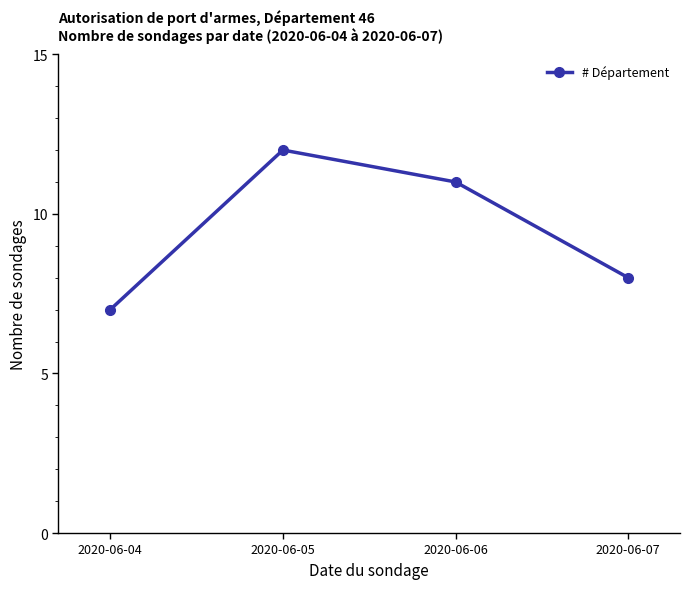

Count the values in the range 8 to 12.

3